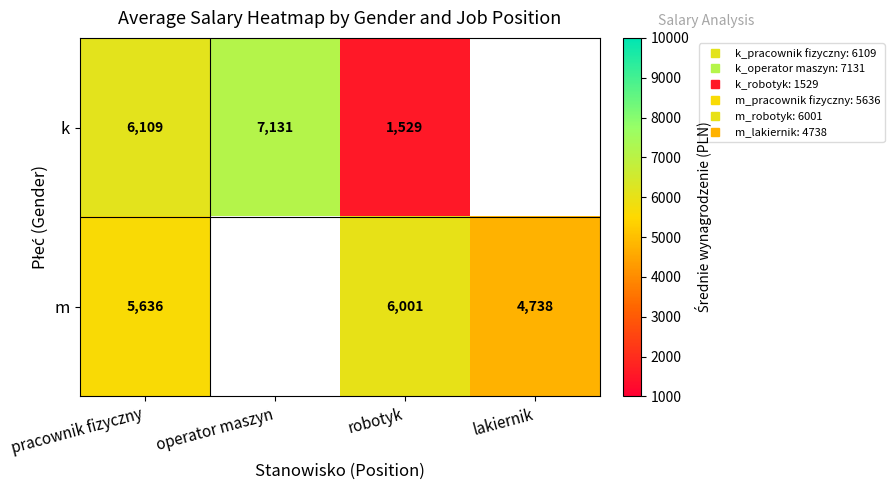

At which category is the sum across all series the highest?

pracownik fizyczny